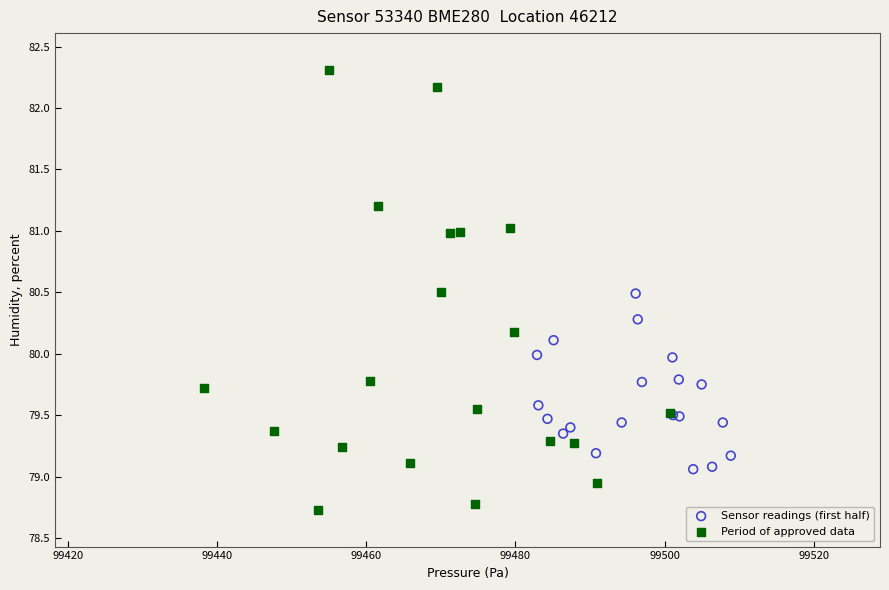

Which series reaches the maximum Y coordinate?

Period of approved data